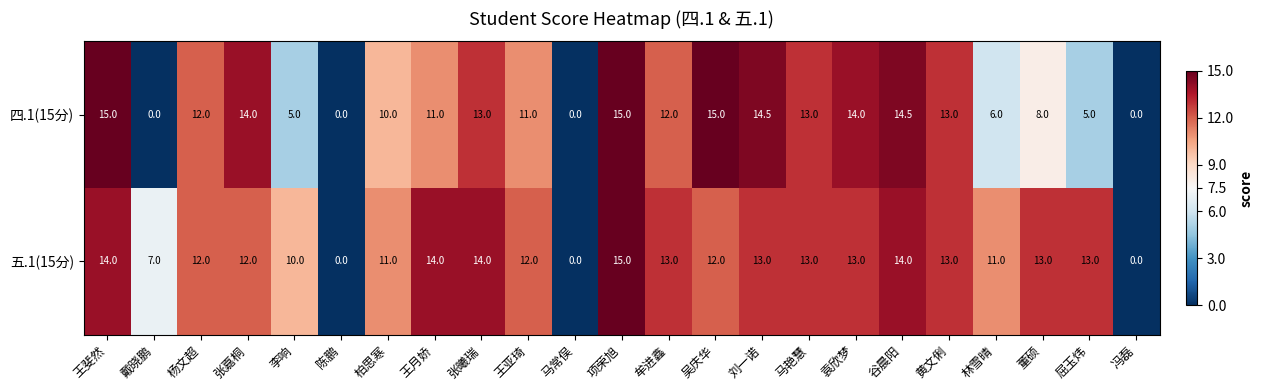

How many data points does each series have?

23